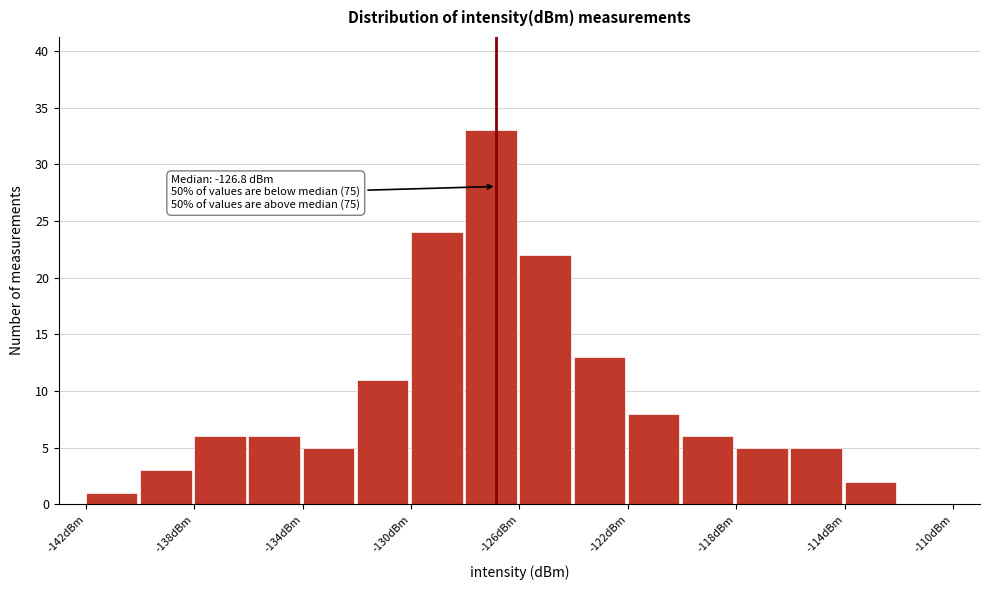

Over which range of the x-axis is the bar tallest?

-128 to -126